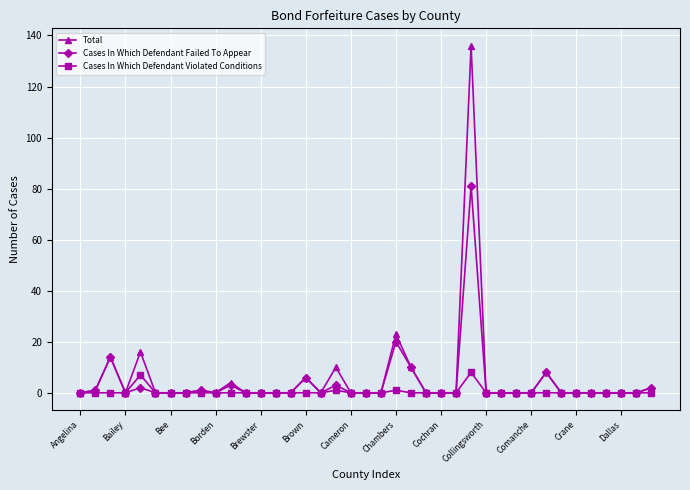

Which series has the largest range (max minus min)?

Total